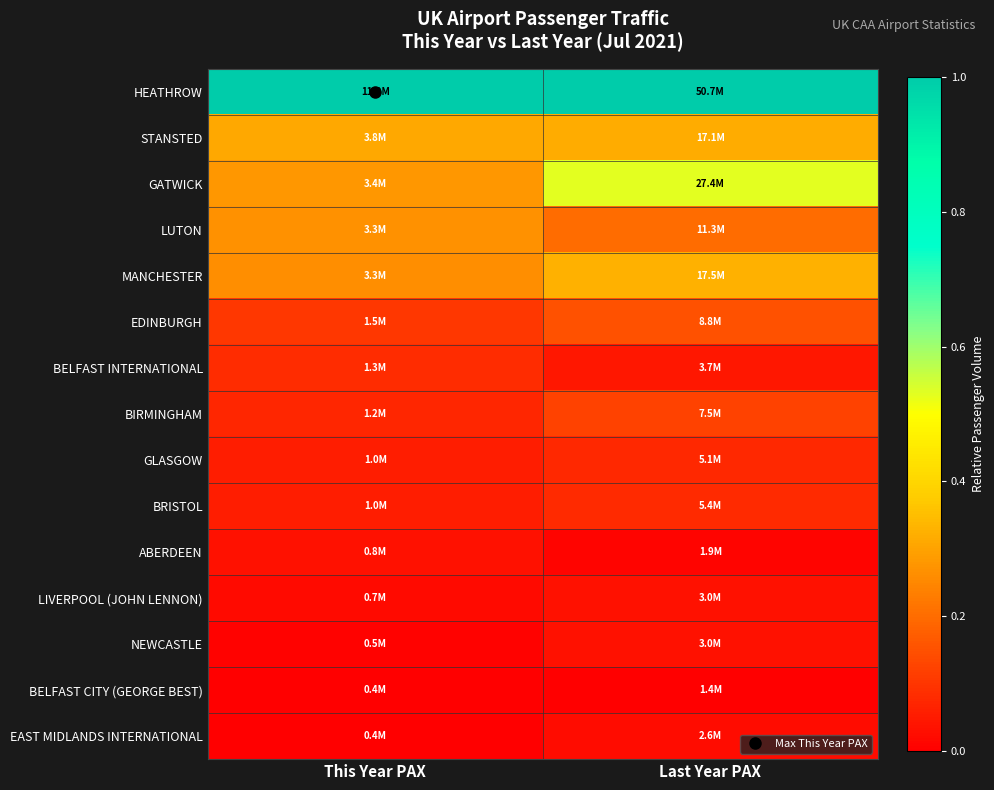

What is the spread (max minus min) of values at This Year PAX?

1.0